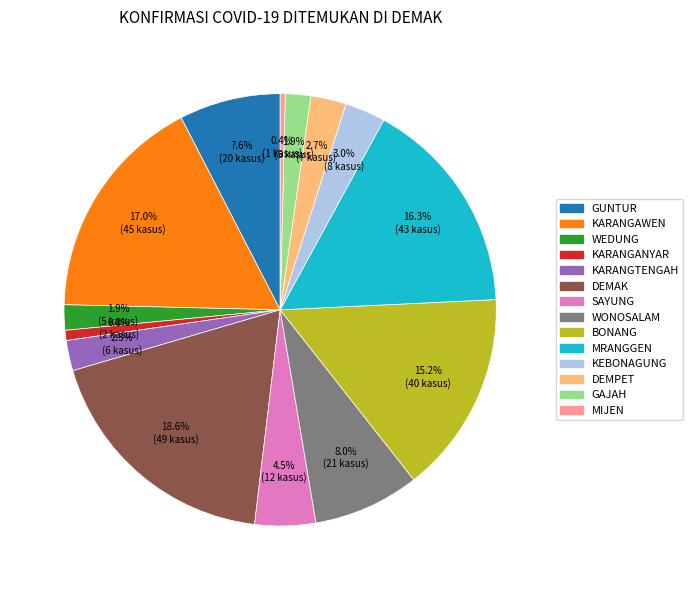

Is there any slice that represents more than half of the pie?

No